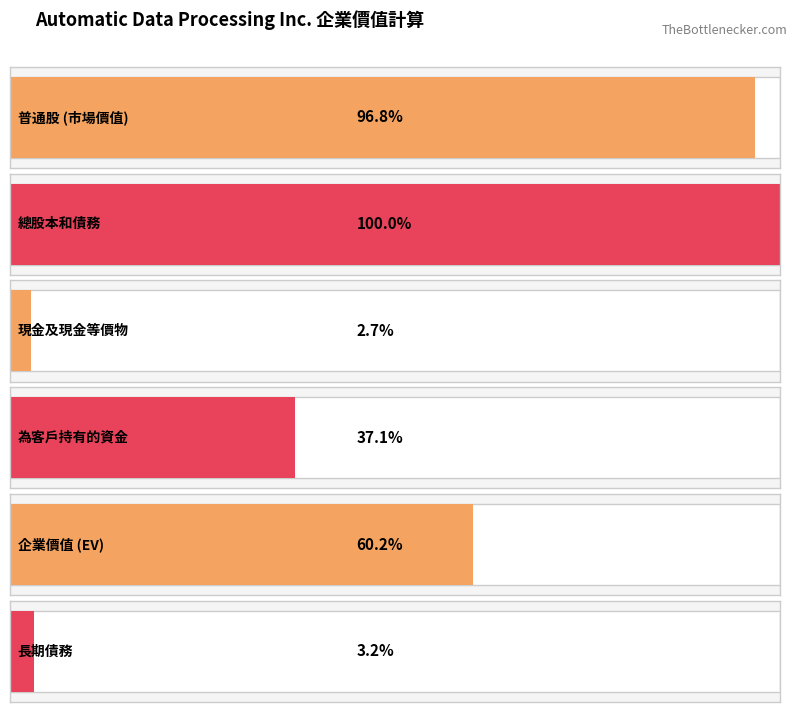

The chart shows a value of 2084403 at 長期債務. True or false?

False